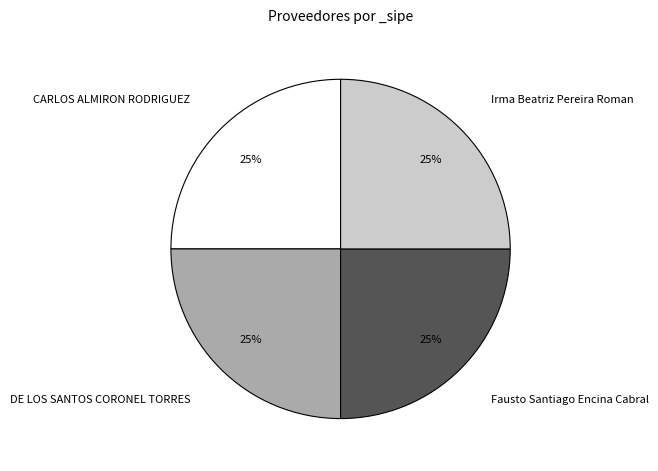

What percentage is the DE LOS SANTOS CORONEL TORRES slice, to the nearest percent?

25%